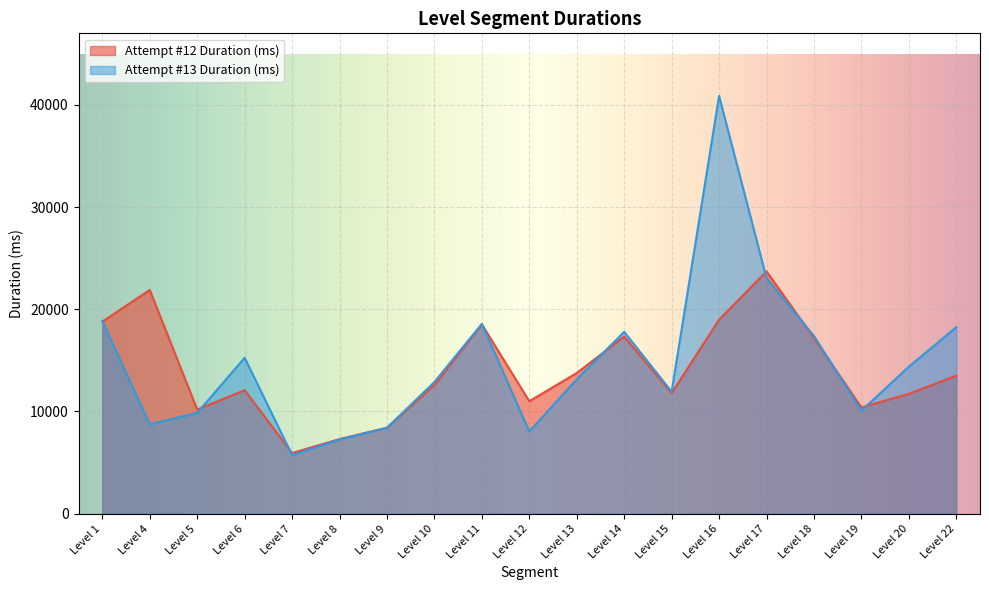

How many times do Attempt #13 Duration (ms) and Attempt #12 Duration (ms) cross each other?

10